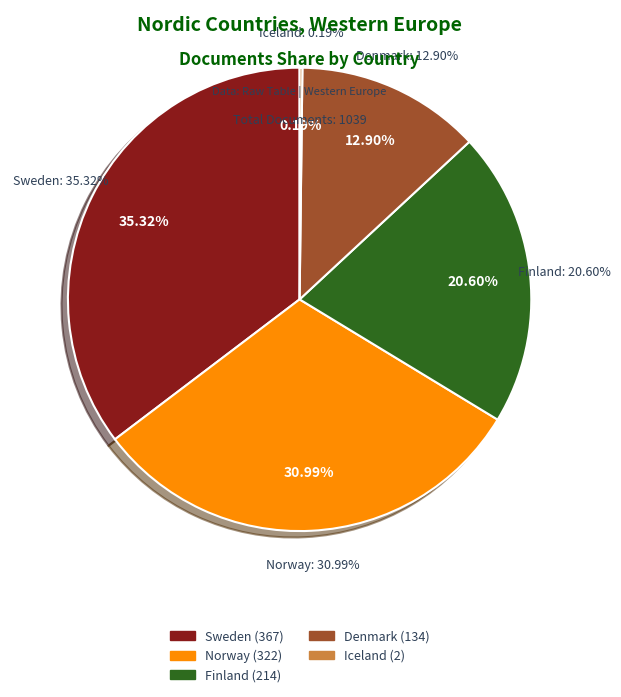

The Norway slice represents 40% of the pie. True or false?

False